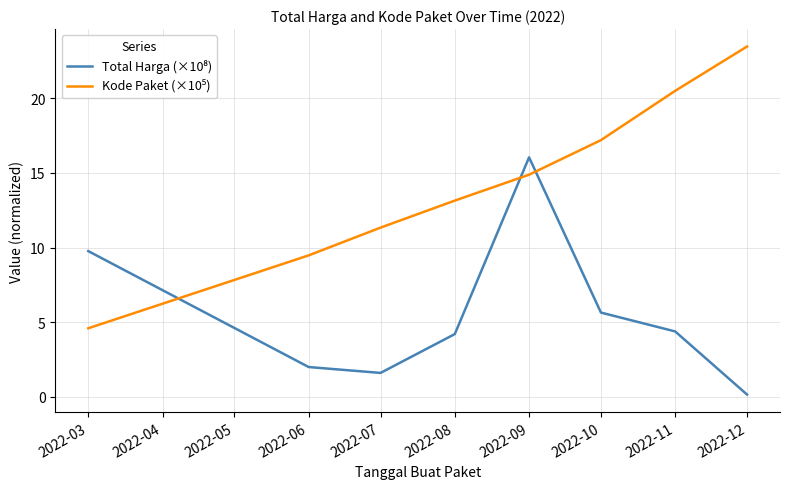

At which category is the sum across all series the highest?

2022-09